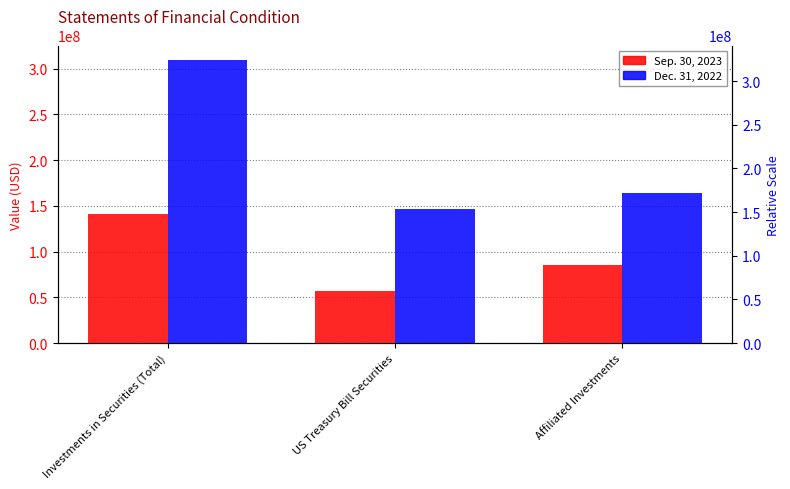

Does the chart contain any negative values?

No